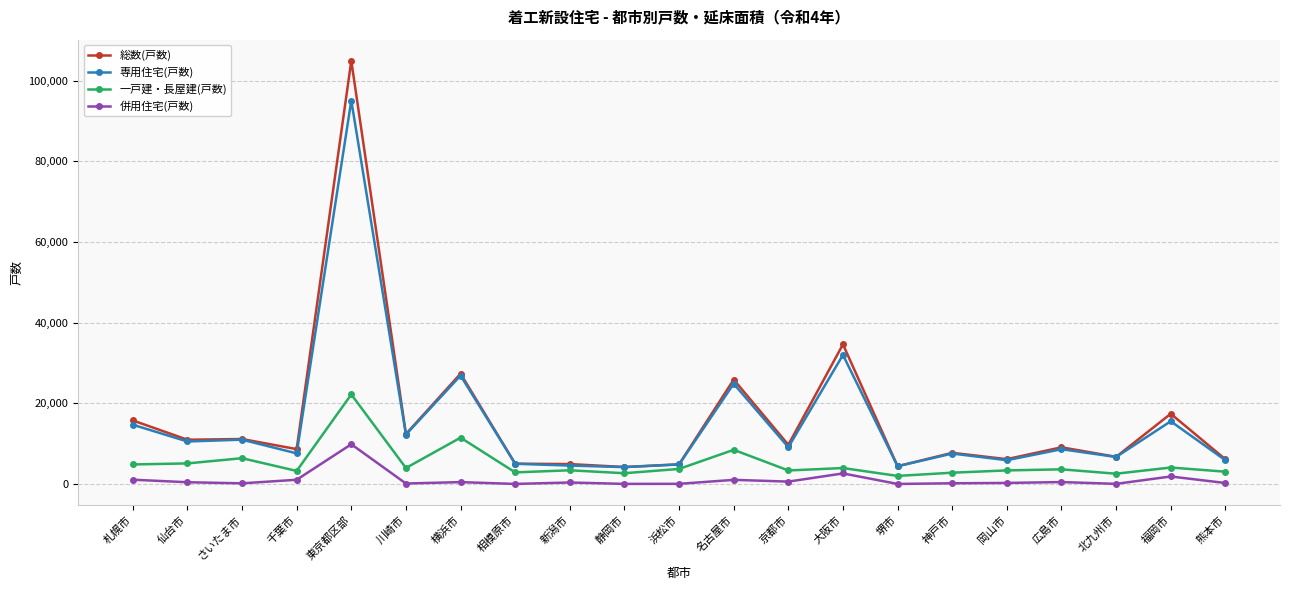

True or false: 総数(戸数) and 一戸建・長屋建(戸数) cross at least once.

False